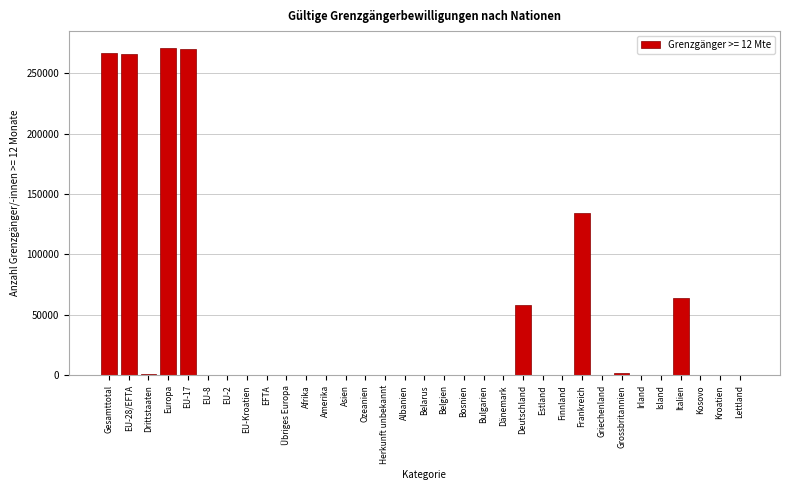

What is the sum of all values?

1335659